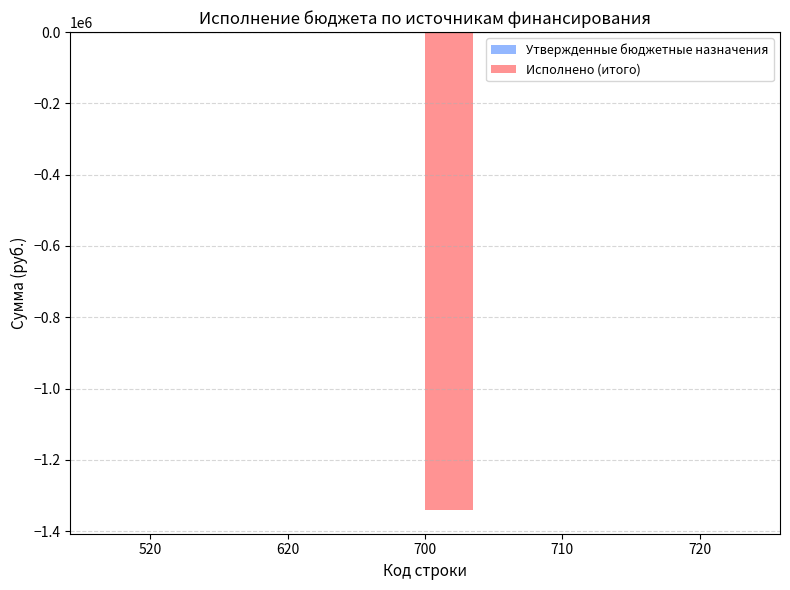

How many distinct data groups are displayed?

1